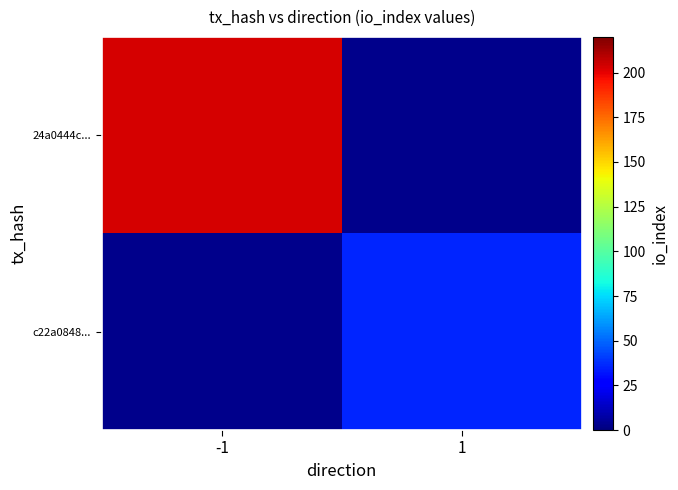

At how many categories does at least one series exceed 73?

1